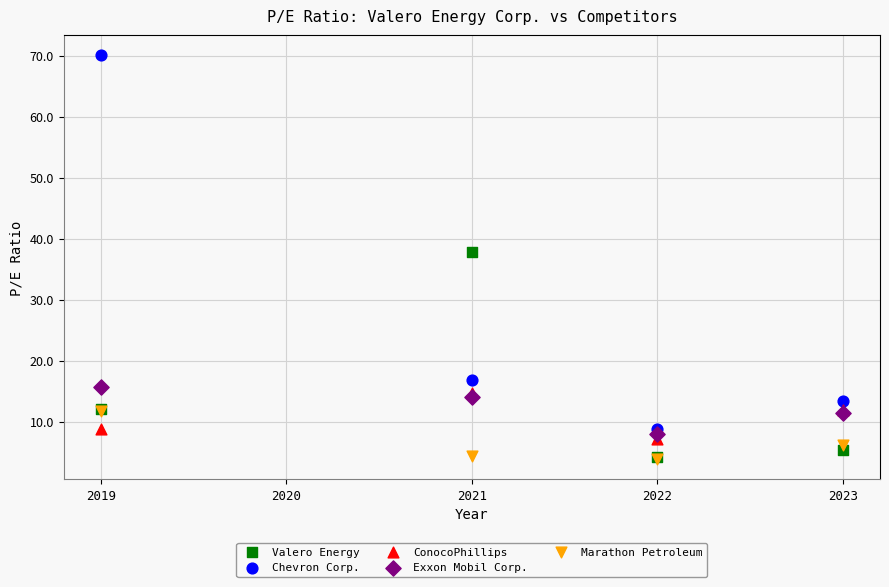

Across all series, what Y value is closest to 36?

37.8